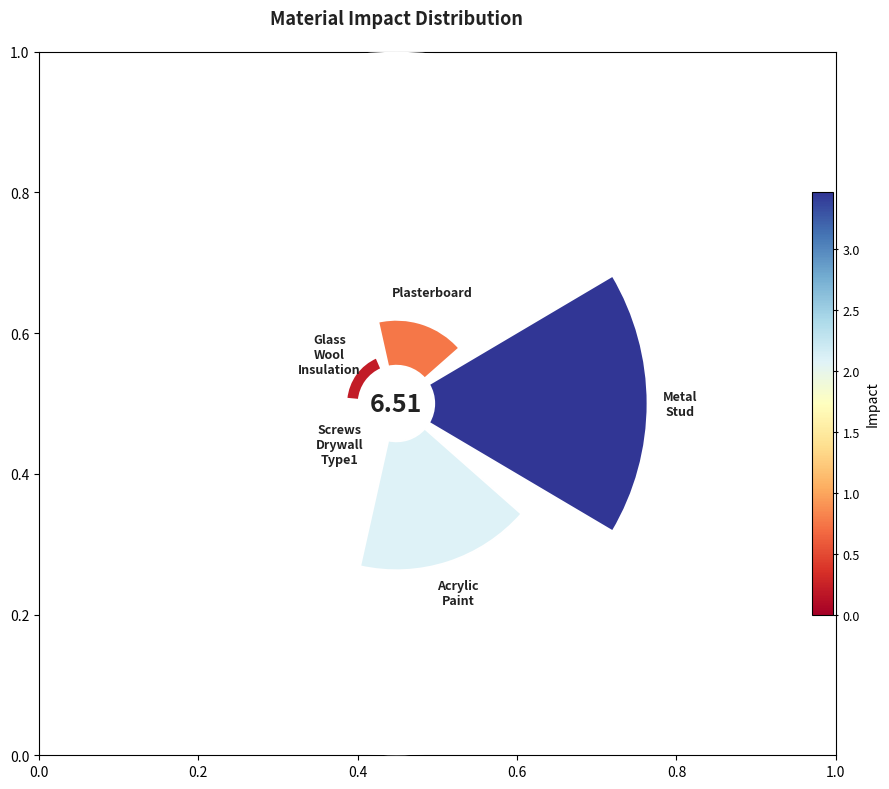

Is it true that 0.6 is 0% of the pie?

True